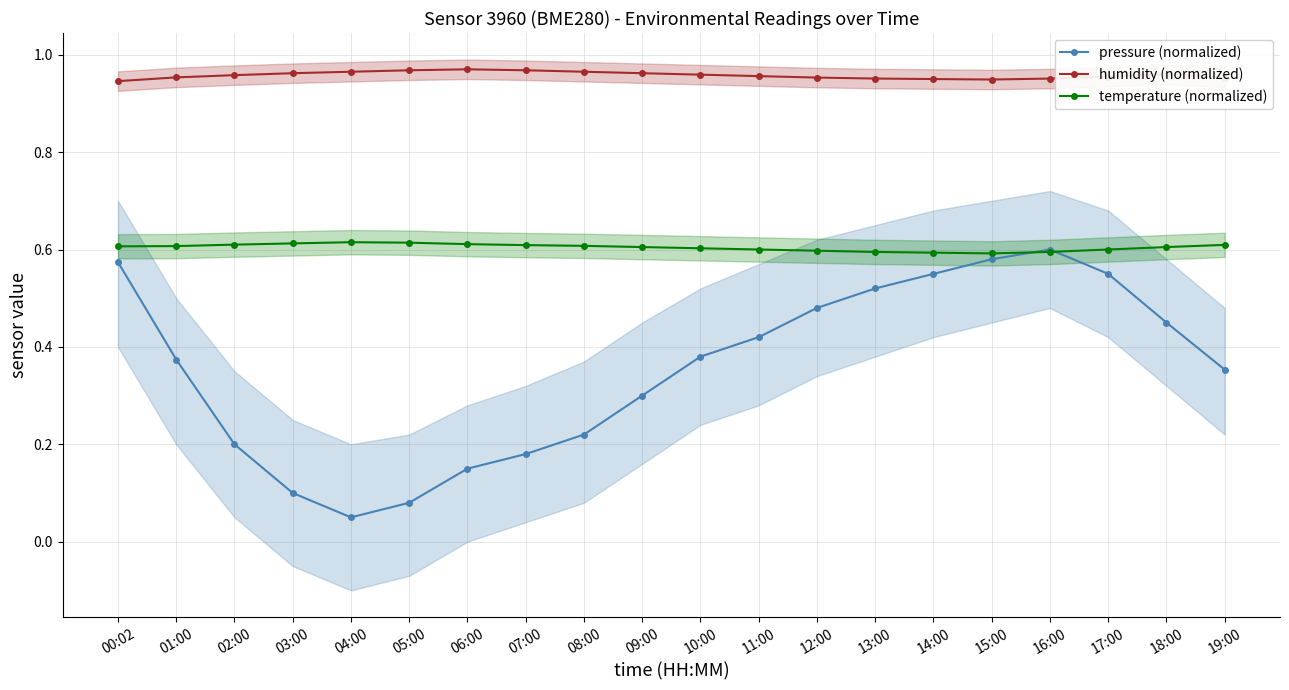

Reading right to left, extract all data points from this chart.

pressure (normalized): 0.4	0.5	0.6	0.6	0.6	0.6	0.5	0.5	0.4	0.4	0.3	0.2	0.2	0.1	0.1	0.1	0.1	0.2	0.4	0.6
humidity (normalized): 1.0	1.0	1.0	1.0	0.9	0.9	1.0	1.0	1.0	1.0	1.0	1.0	1.0	1.0	1.0	1.0	1.0	1.0	1.0	0.9
temperature (normalized): 0.6	0.6	0.6	0.6	0.6	0.6	0.6	0.6	0.6	0.6	0.6	0.6	0.6	0.6	0.6	0.6	0.6	0.6	0.6	0.6